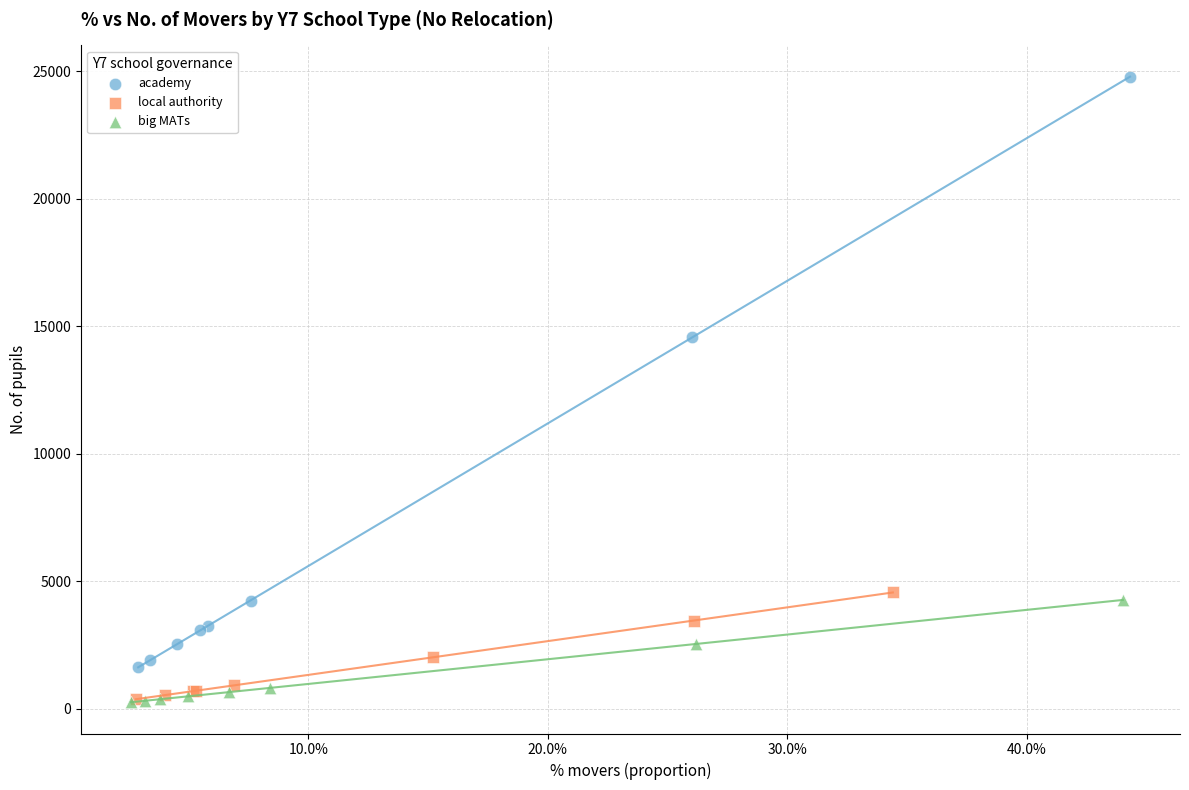

What are all the series names shown in the legend?

academy, local authority, big MATs